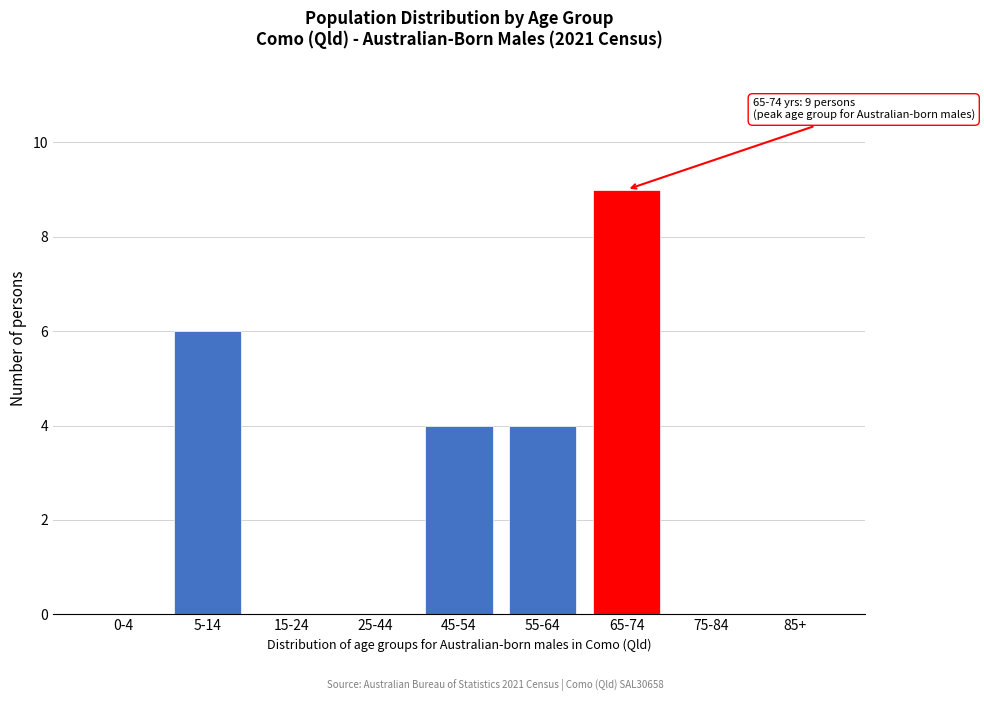

Reading left to right, transcribe all the data shown in this chart.

0-4=0	5-14=6	15-24=0	25-44=0	45-54=4	55-64=4	65-74=9	75-84=0	85+=0